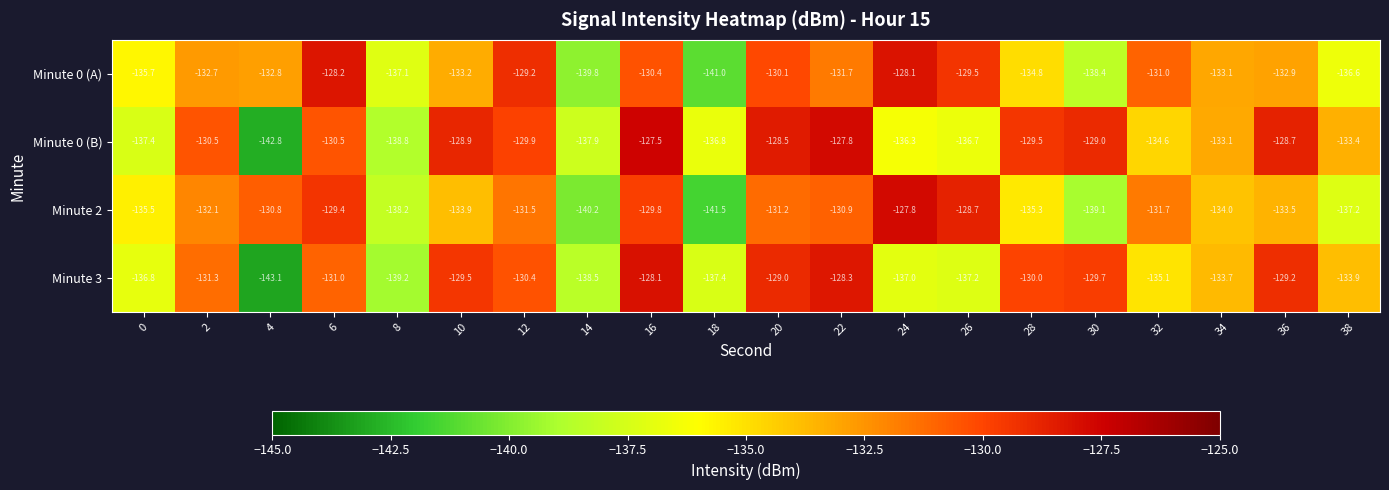

Is it true that Minute 2 equals -129.4 at 6?

True